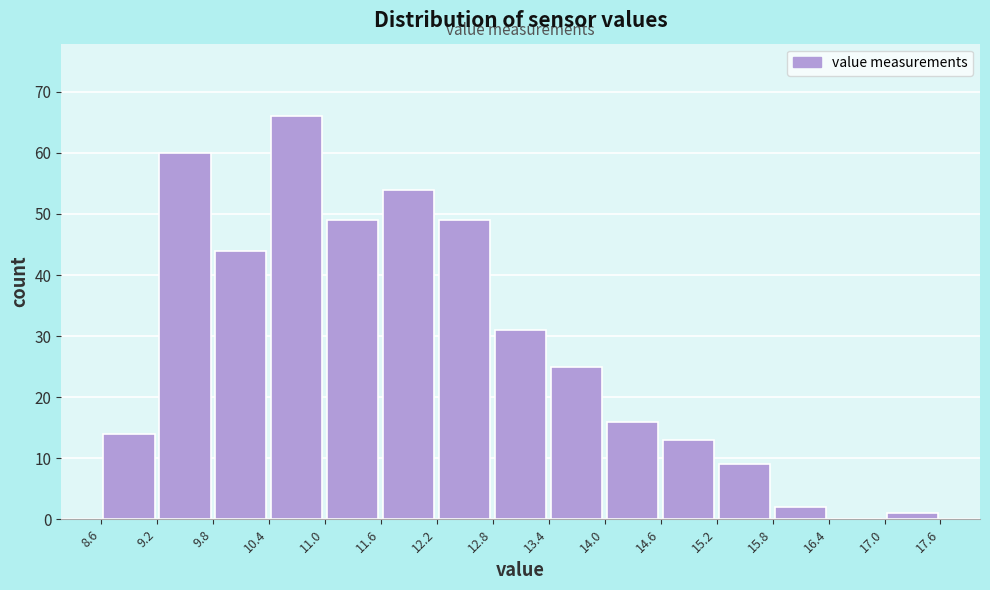

How tall is the bar that spans 13.4 to 14.0 on the x-axis? The values are not printed on the chart, so give them approximately, as read against the axis.

25